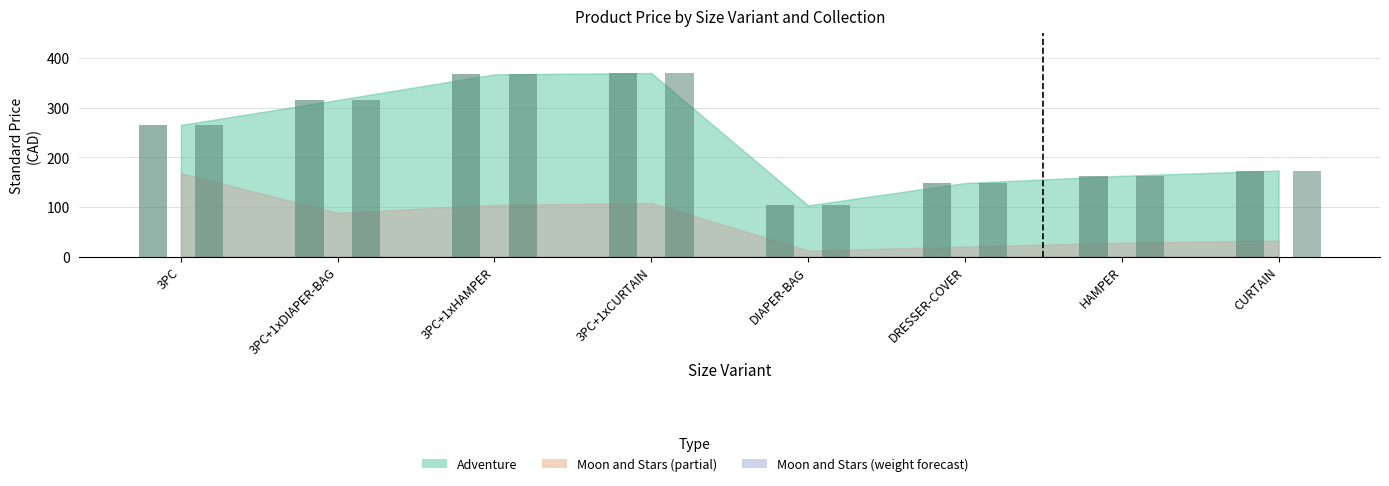

Are the bars grouped side by side (vs. stacked)?

Yes